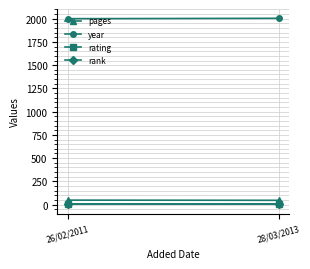

How many data points does each series have?

2